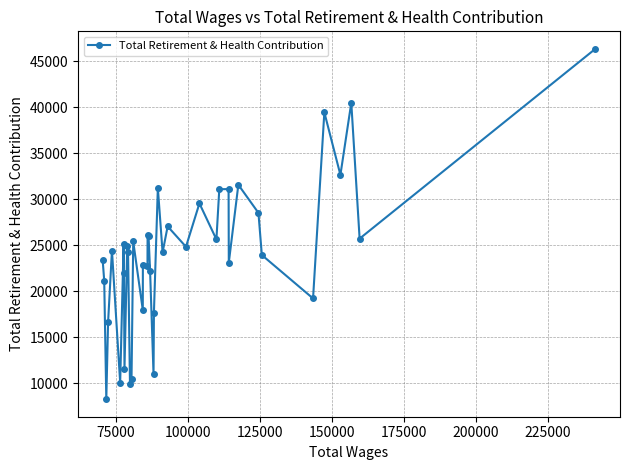

How many distinct data groups are displayed?

1